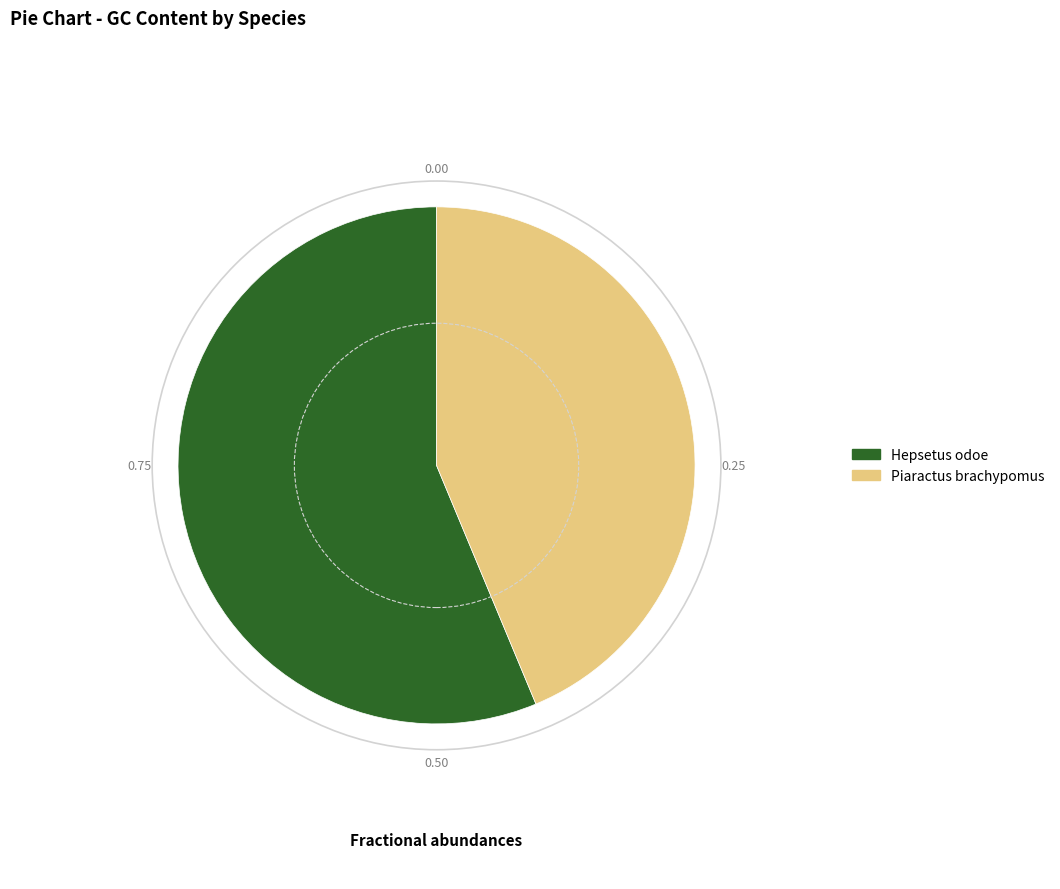

Combined, do Hepsetus odoe and Piaractus brachypomus account for over 50%?

Yes